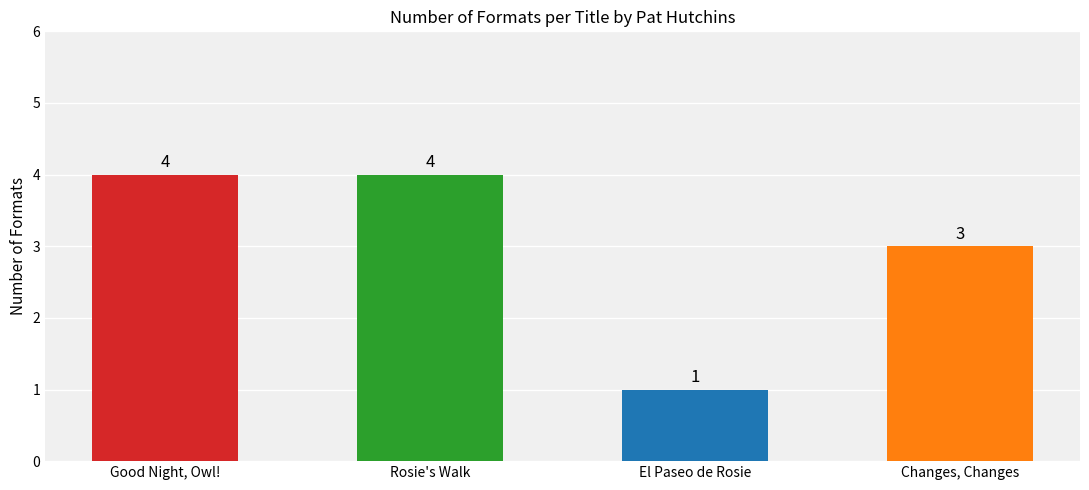

What is the change in value from Rosie's Walk to El Paseo de Rosie?

-3